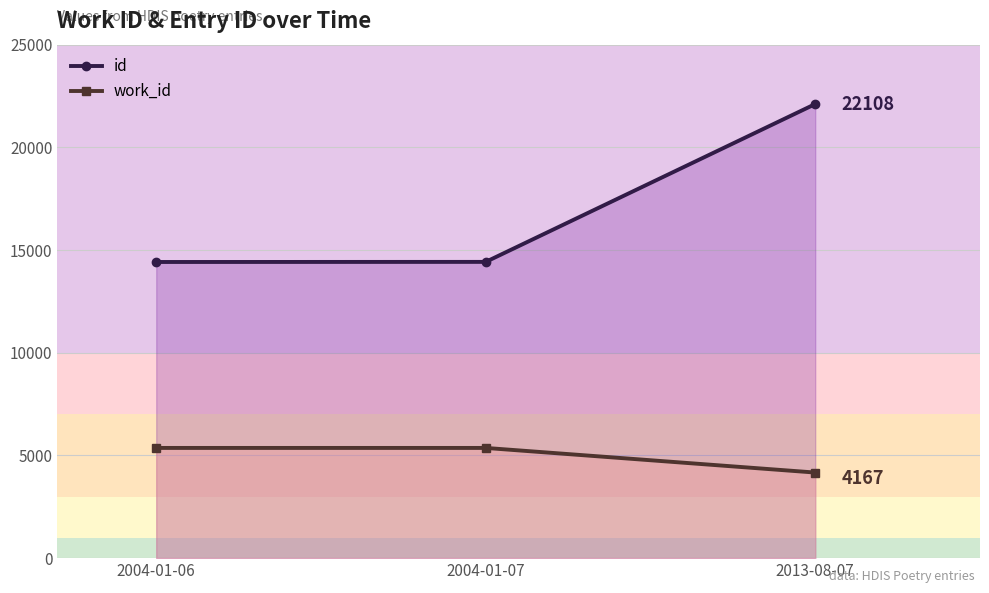

What is the minimum value for work_id?

4167